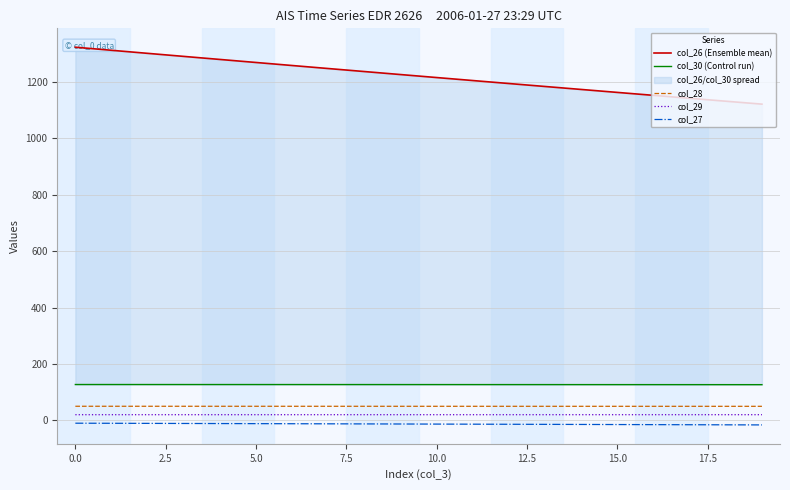

Reading right to left, extract all data points from this chart.

col_26 (Ensemble mean): 1119.9	1130.3	1140.6	1151.0	1161.4	1171.9	1182.4	1192.9	1203.5	1214.0	1224.6	1235.3	1246.0	1256.7	1267.4	1278.1	1288.9	1299.7	1310.6	1321.4
col_30 (Control run): 126.8	126.9	126.9	126.9	127.0	127.0	127.0	127.1	127.1	127.1	127.2	127.2	127.2	127.2	127.2	127.3	127.3	127.3	127.3	127.3
col_28: 50.2	50.2	50.2	50.2	50.2	50.2	50.2	50.2	50.3	50.3	50.3	50.3	50.3	50.3	50.3	50.3	50.3	50.4	50.4	50.4
col_29: 20.5	20.5	20.5	20.5	20.5	20.5	20.5	20.5	20.5	20.5	20.5	20.5	20.5	20.5	20.5	20.5	20.5	20.5	20.5	20.5
col_27: -15.7	-15.3	-15.0	-14.7	-14.3	-14.0	-13.7	-13.4	-13.0	-12.7	-12.4	-12.1	-11.8	-11.5	-11.2	-10.8	-10.5	-10.2	-9.9	-9.6